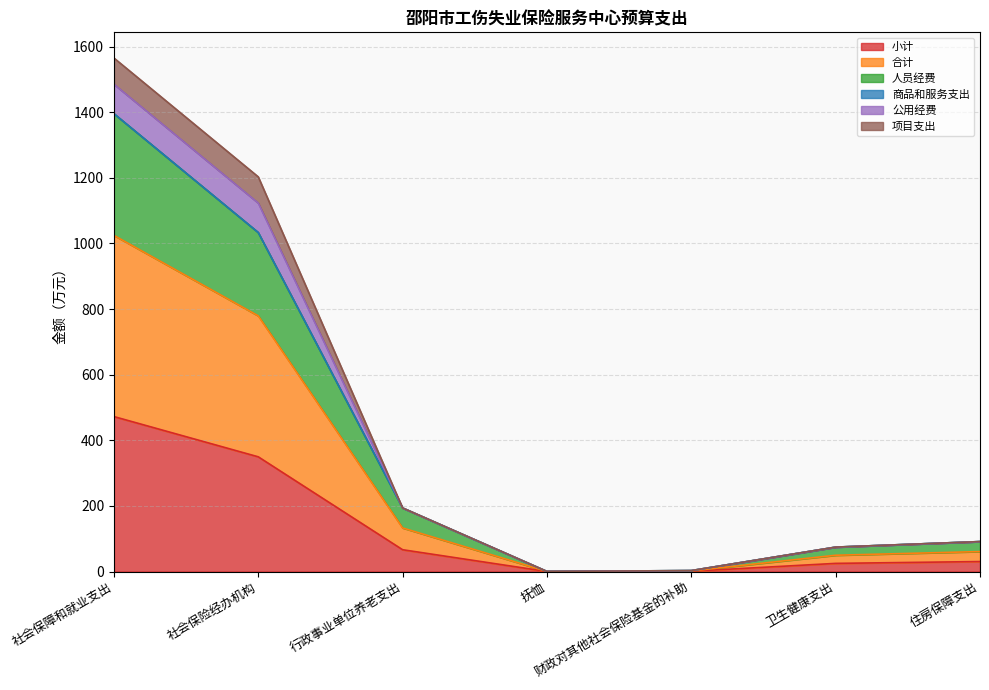

At which category is the sum across all series the highest?

社会保障和就业支出